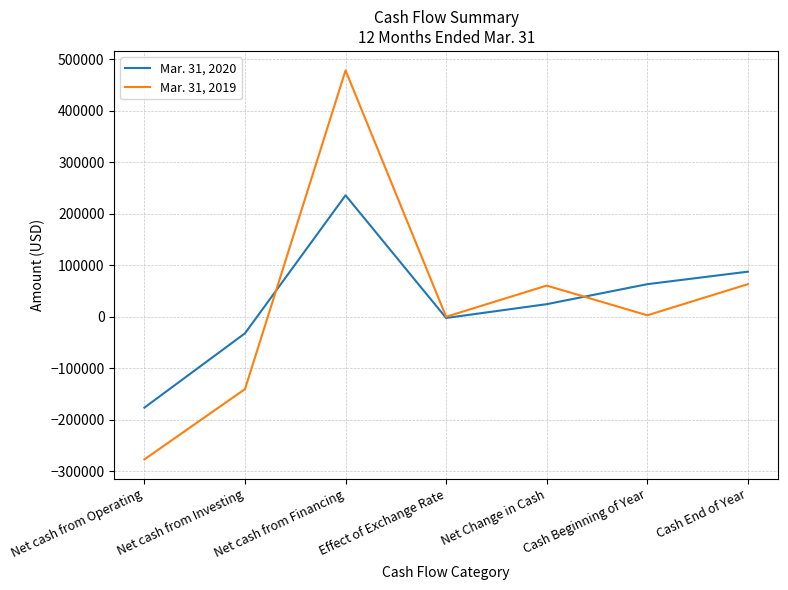

At how many categories does at least one series exceed 315976?

1